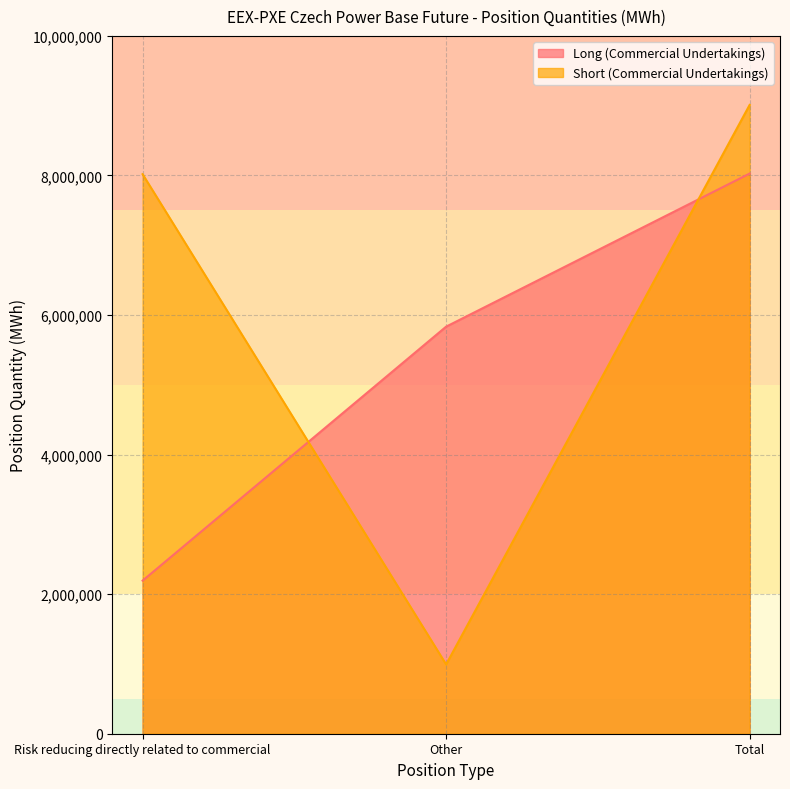

Which category has the lowest value in the Short (Commercial Undertakings) series?

Other